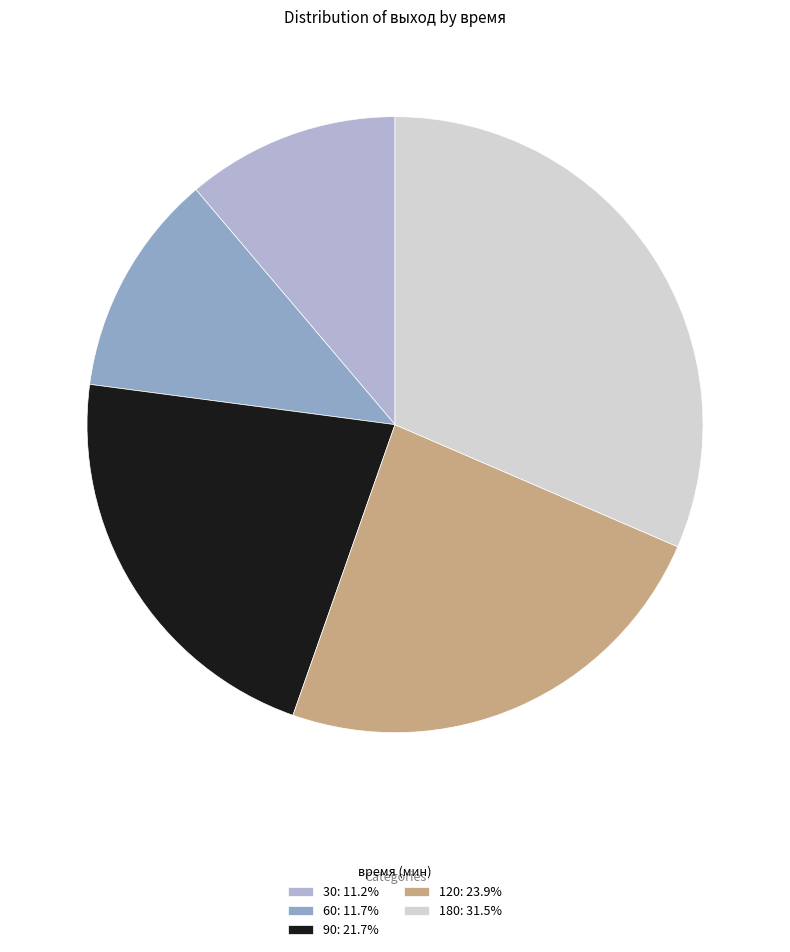

Which slice is the smallest?

30